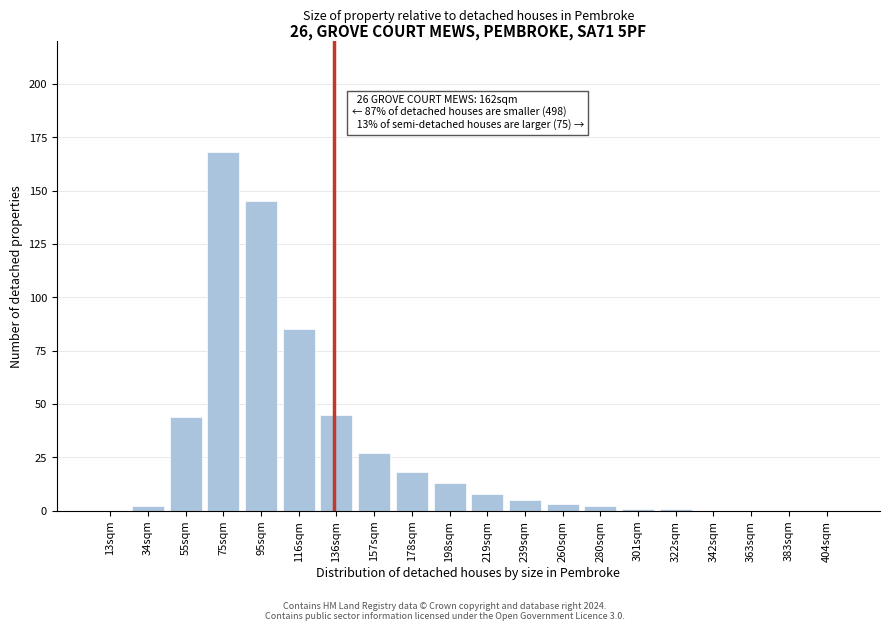

Reading left to right, what are all the values shown in this chart?

13sqm=0	34sqm=2	55sqm=44	75sqm=168	95sqm=145	116sqm=85	136sqm=45	157sqm=27	178sqm=18	198sqm=13	219sqm=8	239sqm=5	260sqm=3	280sqm=2	301sqm=1	322sqm=1	342sqm=0	363sqm=0	383sqm=0	404sqm=0